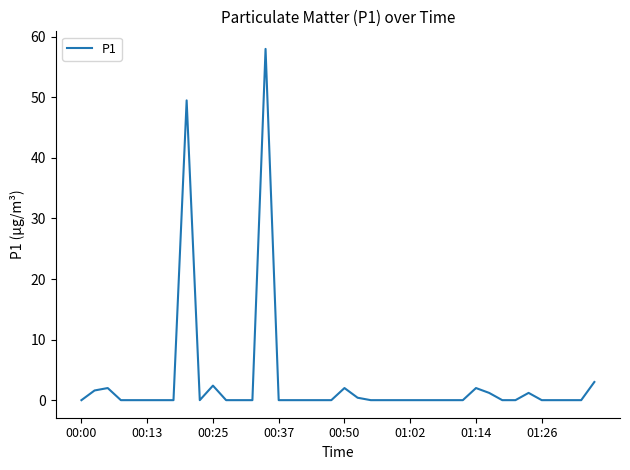

What is the maximum value shown in the chart?

58.0